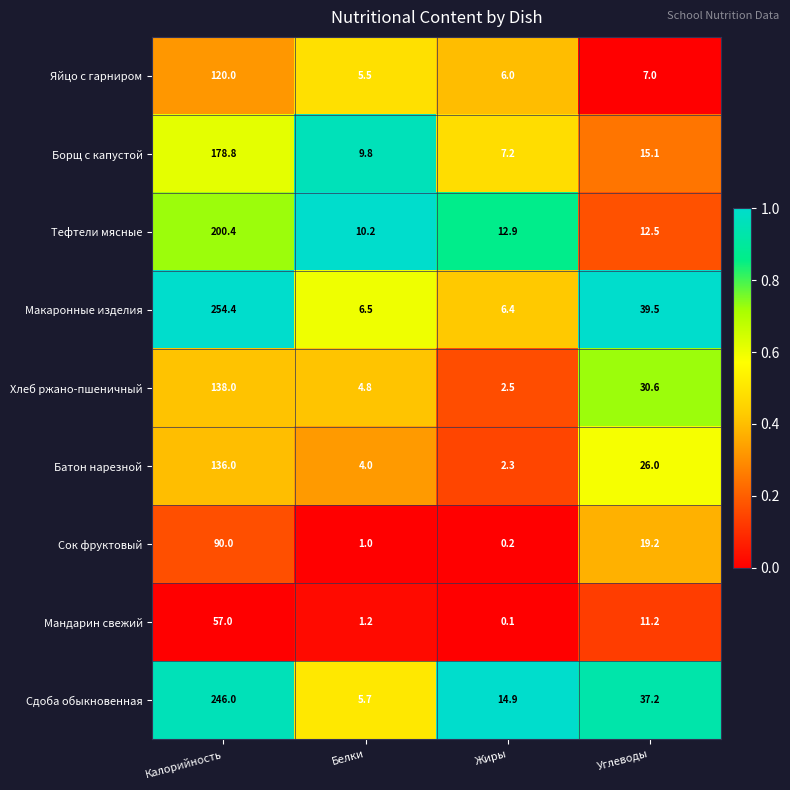

What is the difference between the highest and lowest values at Жиры?

14.8